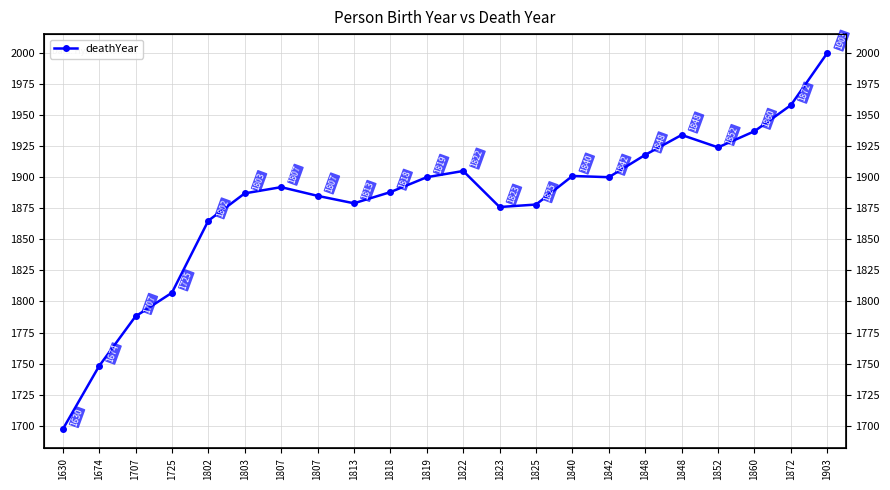

How many lines are shown in the chart?

1